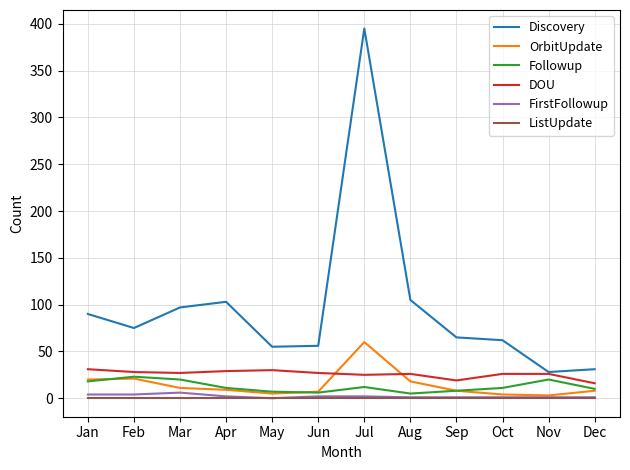

What is the spread (max minus min) of values at Aug?

105